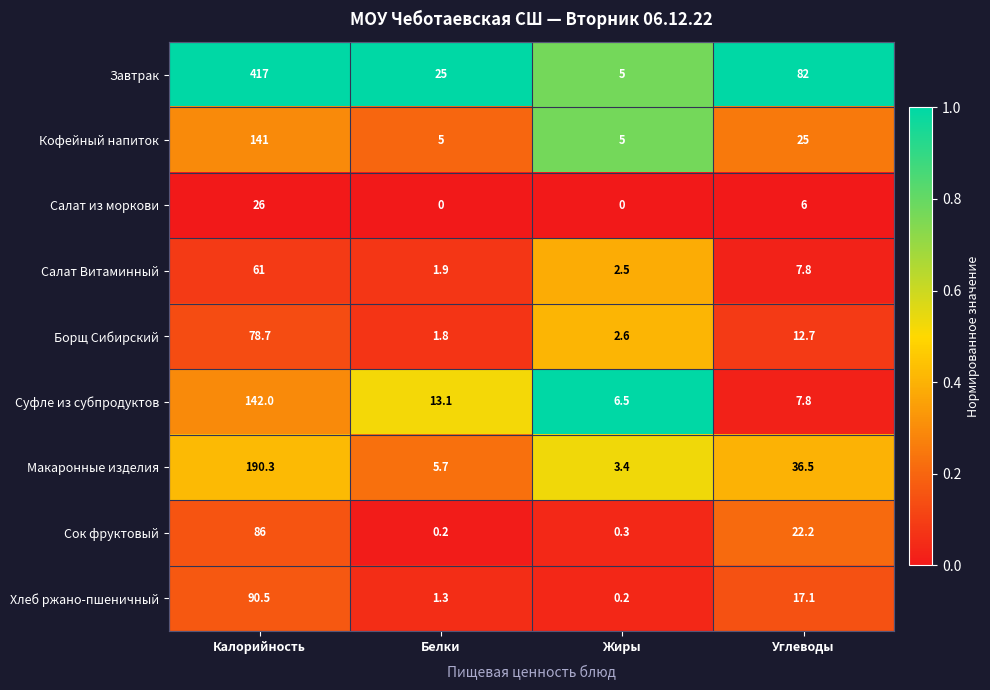

How many distinct data groups are displayed?

9